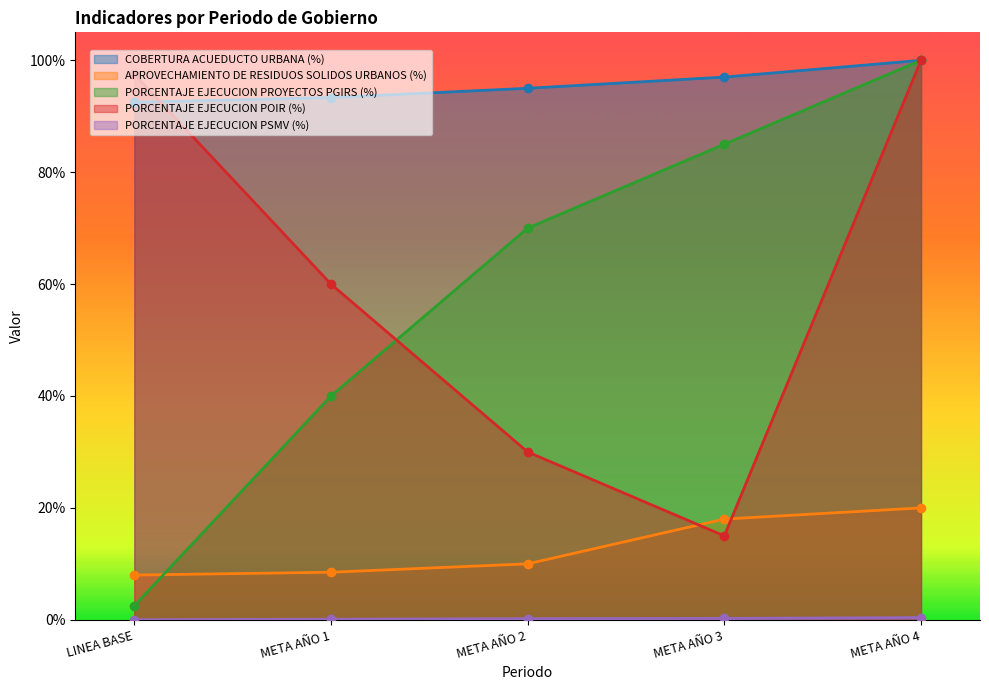

True or false: PORCENTAJE EJECUCION PSMV (%) has more than 2 points higher than both neighbors.

False